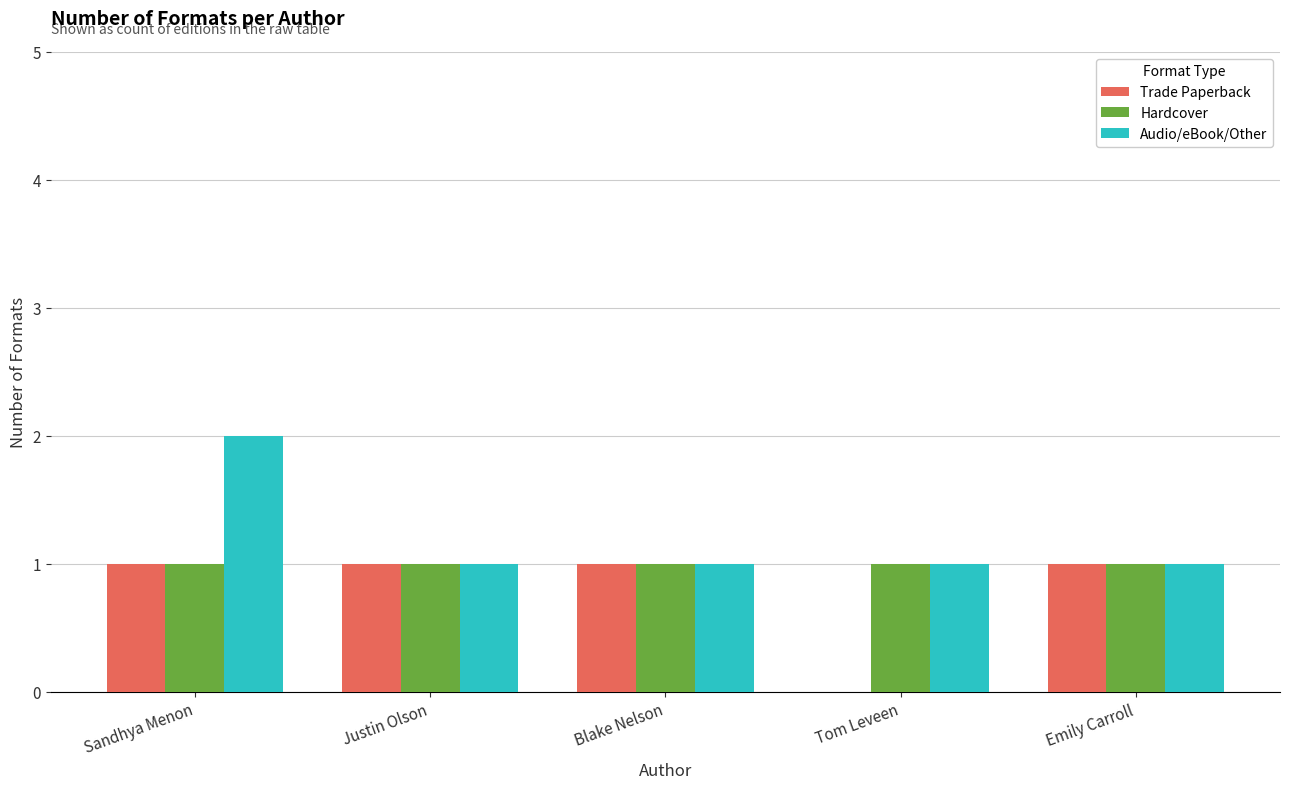

What is the spread (max minus min) of values at Sandhya Menon?

1